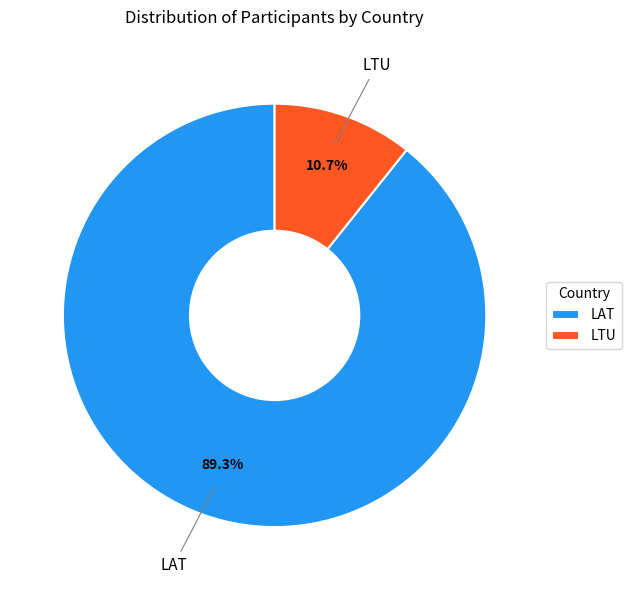

Rank the categories by value from lowest to highest.

LTU, LAT